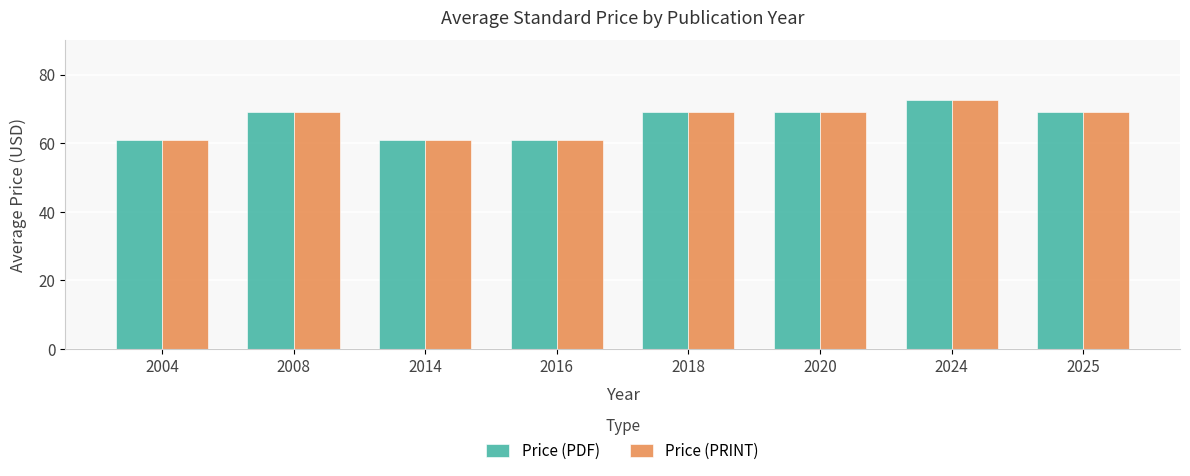

What is the average value of the Price (PRINT) series?

66.5